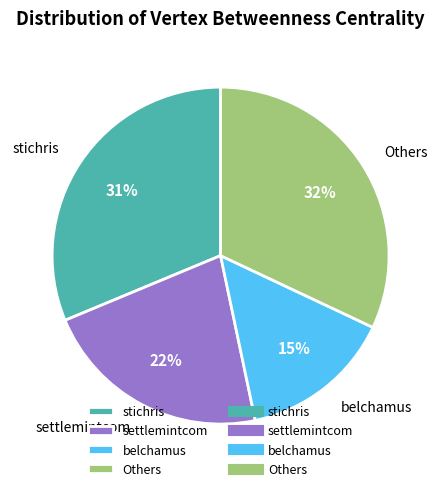

Approximately how many times larger is the value at belchamus compared to Others?

0.5